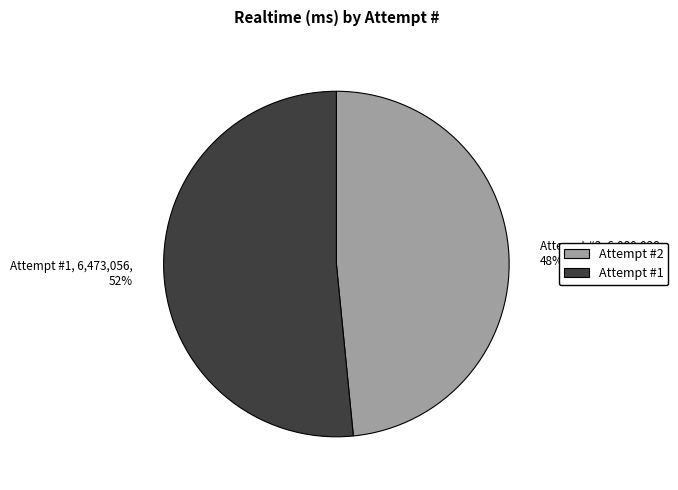

What is the largest slice in the pie chart?

Attempt #1